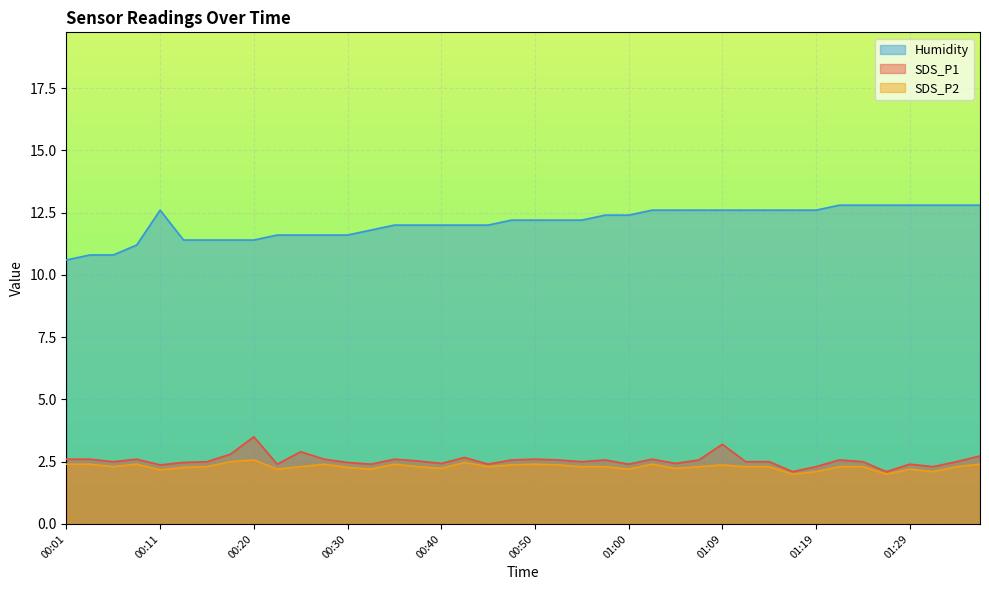

Is it true that Humidity equals 12.4 at 00:57?

True